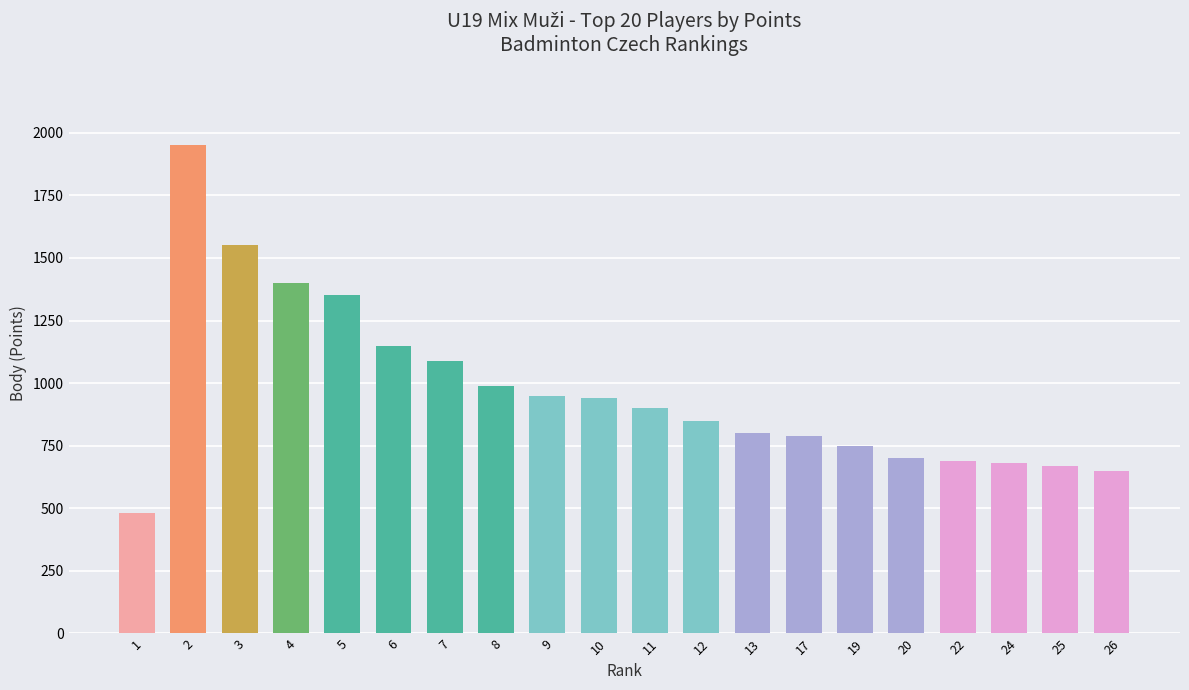

What is the difference between the second highest and minimum values?

1070